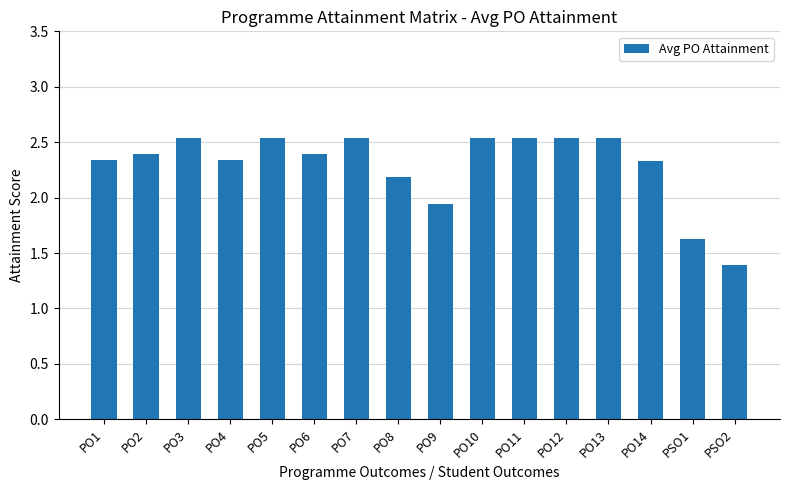

True or false: the data shows 2.3 at PO14.

True